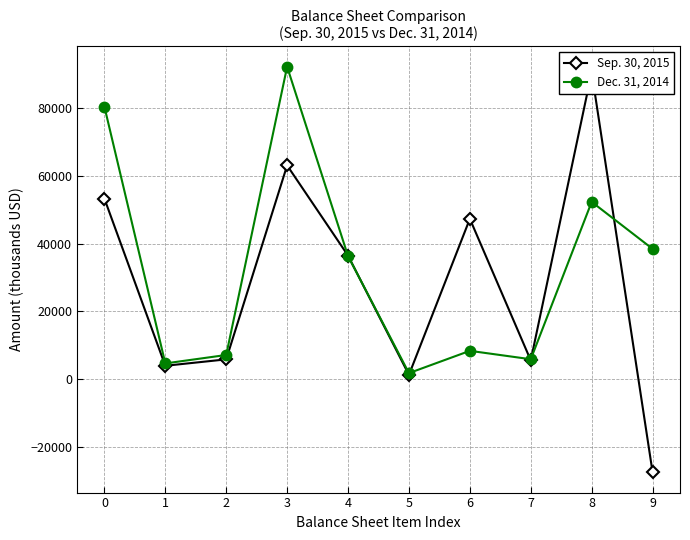

What is the value of the Sep. 30, 2015 point at the 6th from the left?

1272